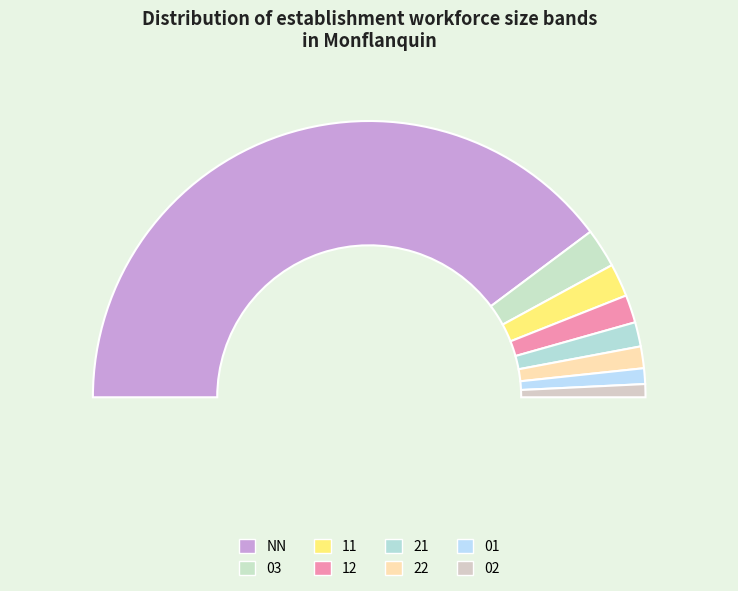

What is the smallest slice in the pie chart?

02